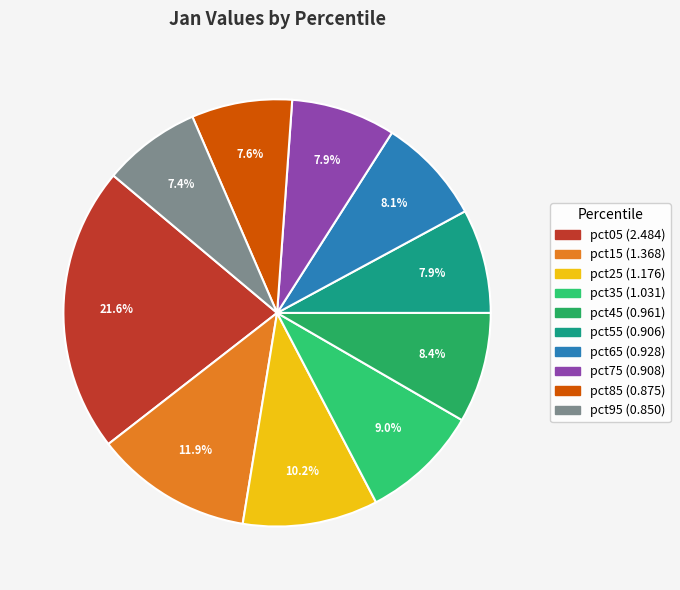

What is the smallest slice in the pie chart?

pct95